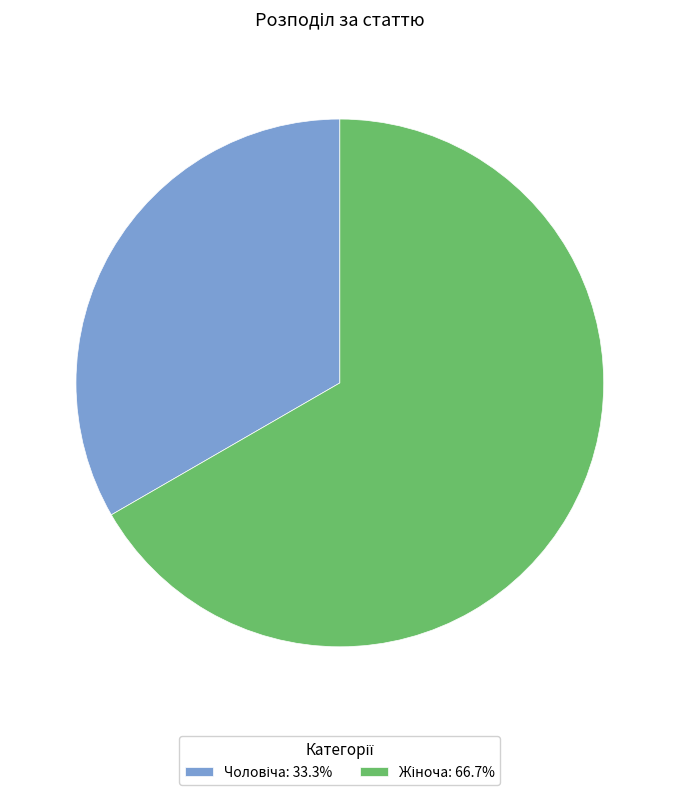

Is there a majority slice in this chart?

Yes